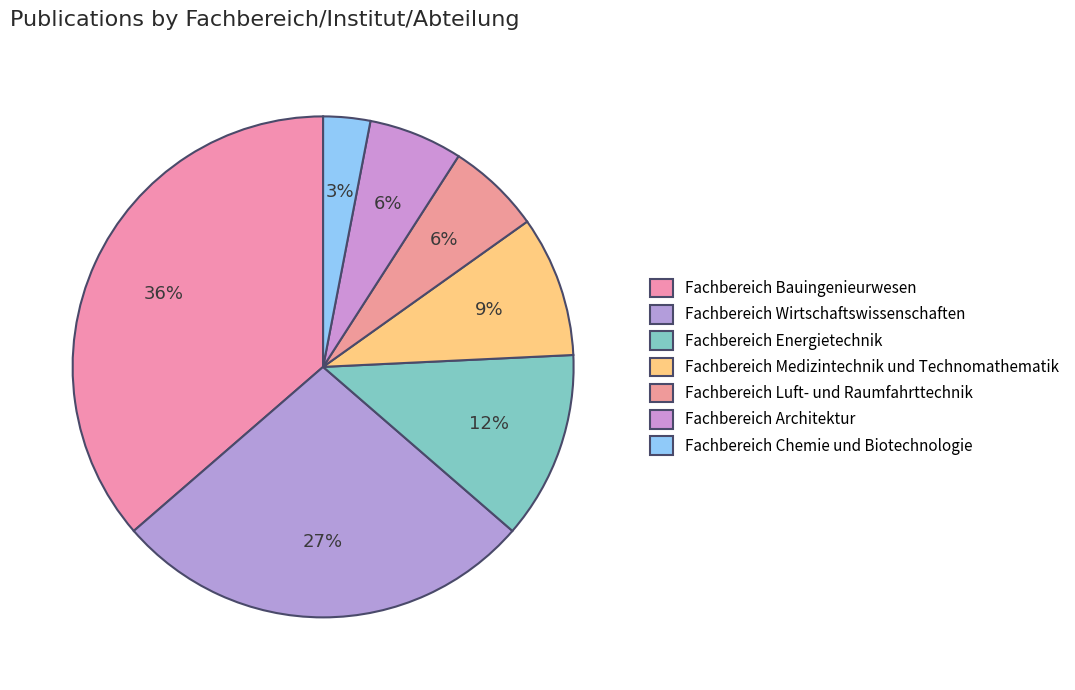

To the nearest percent, what is the combined percentage of Fachbereich Medizintechnik und Technomathematik and Fachbereich Luft- und Raumfahrttechnik?

15%